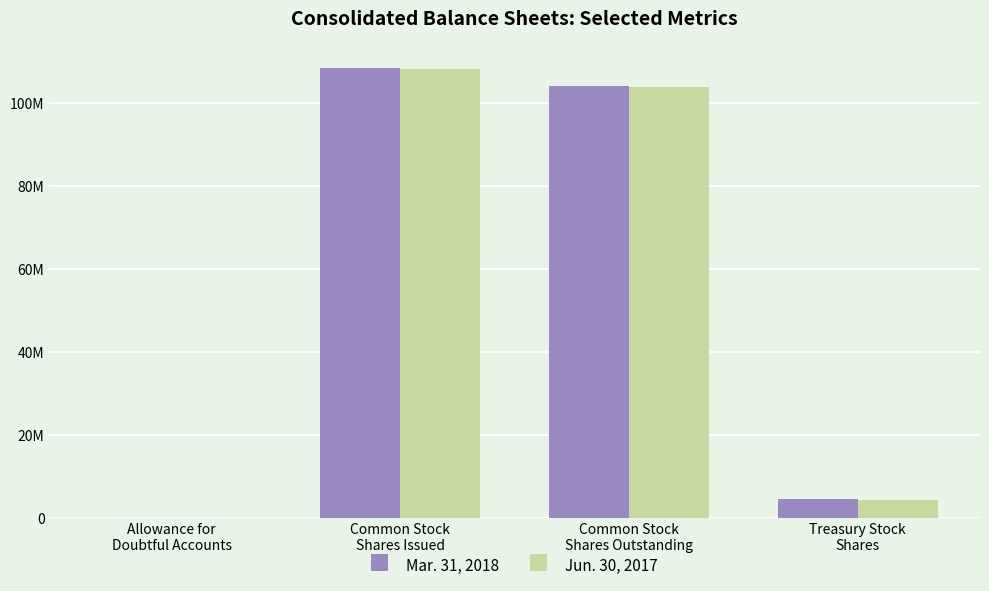

What is the sum of the Mar. 31, 2018 values at Common Stock
Shares Outstanding and Common Stock
Shares Issued?

212308000